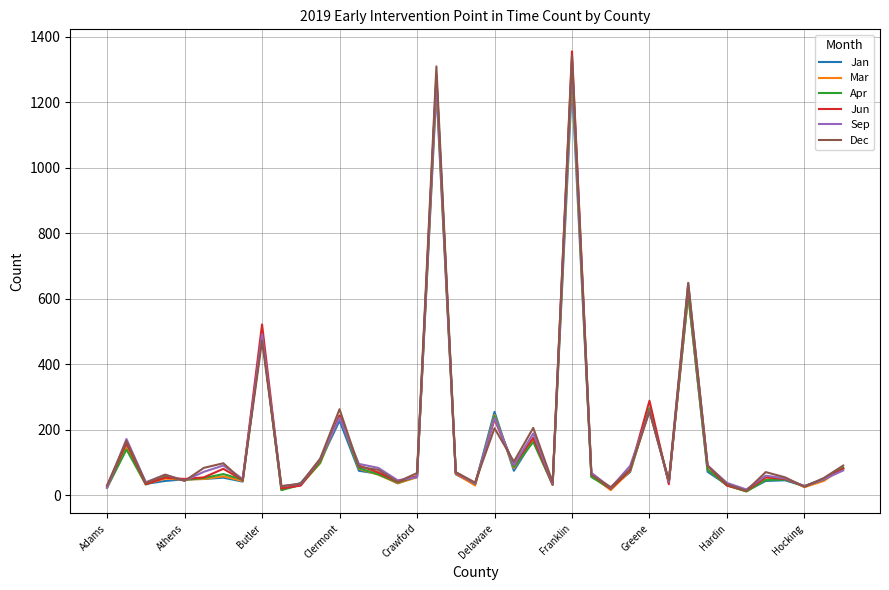

What is the highest value of the Apr series?

1319